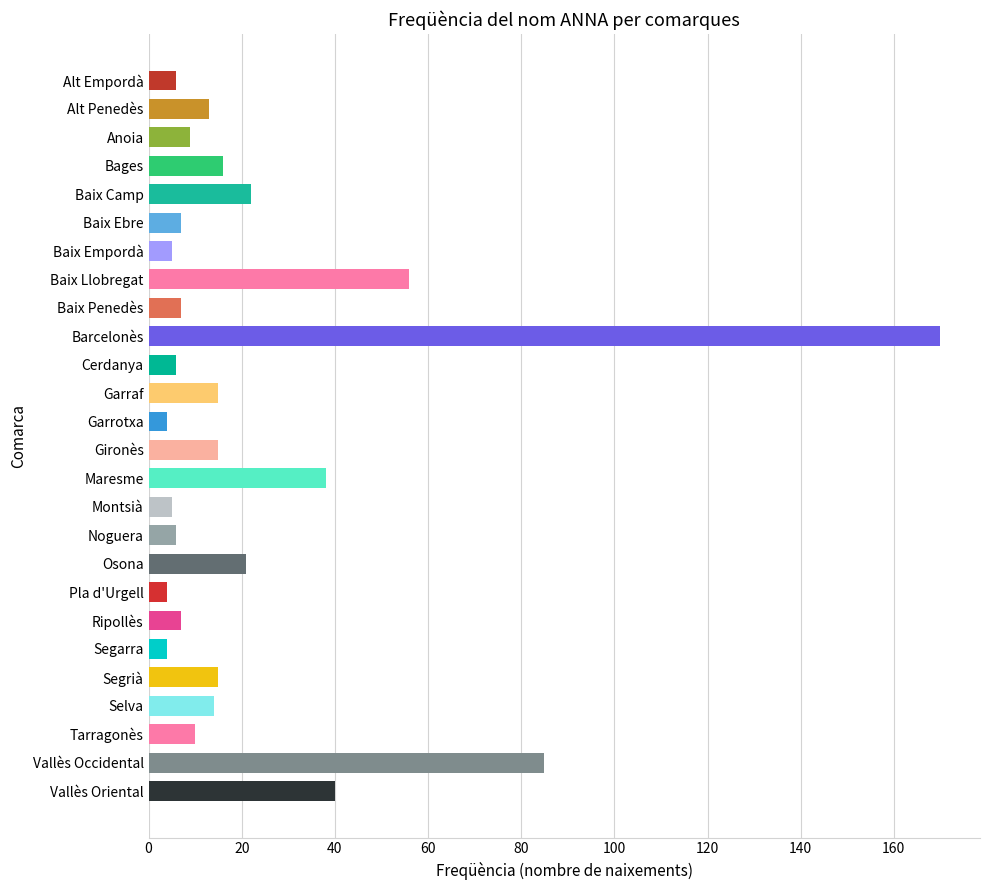

What is the label of the 5th bar from the top?

Baix Camp